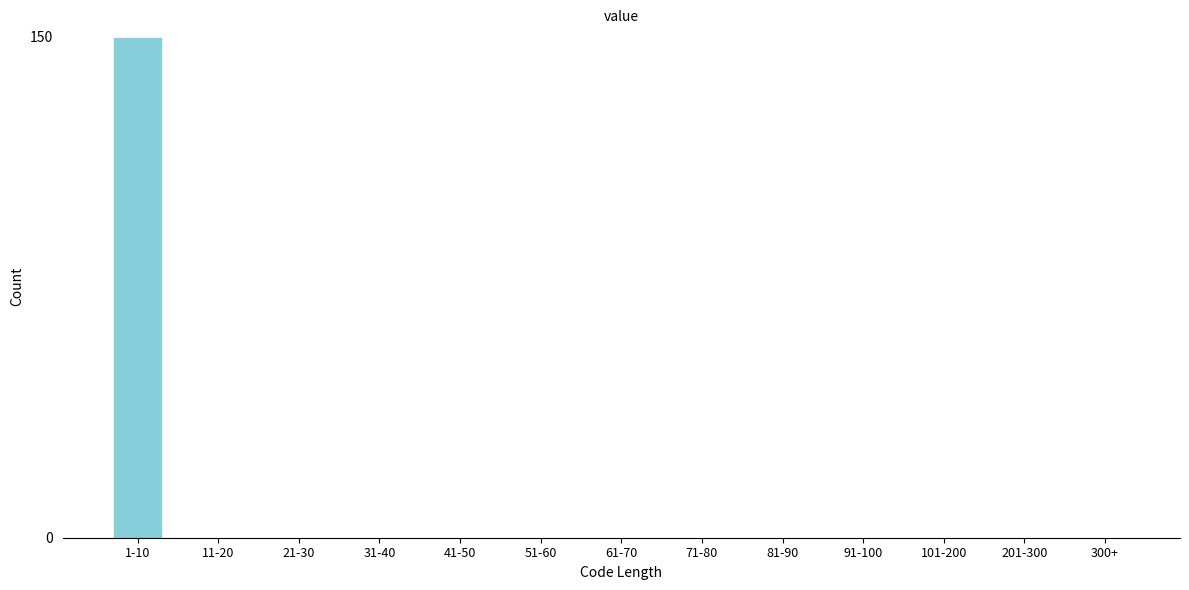

Reading left to right, list all the values displayed in this chart.

1-10=150	11-20=0	21-30=0	31-40=0	41-50=0	51-60=0	61-70=0	71-80=0	81-90=0	91-100=0	101-200=0	201-300=0	300+=0